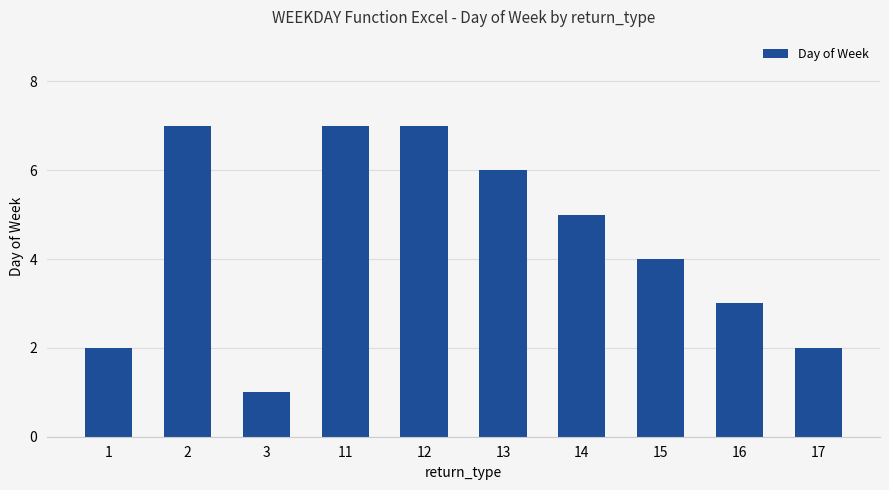

Is it true that the value at 11 is 7?

True